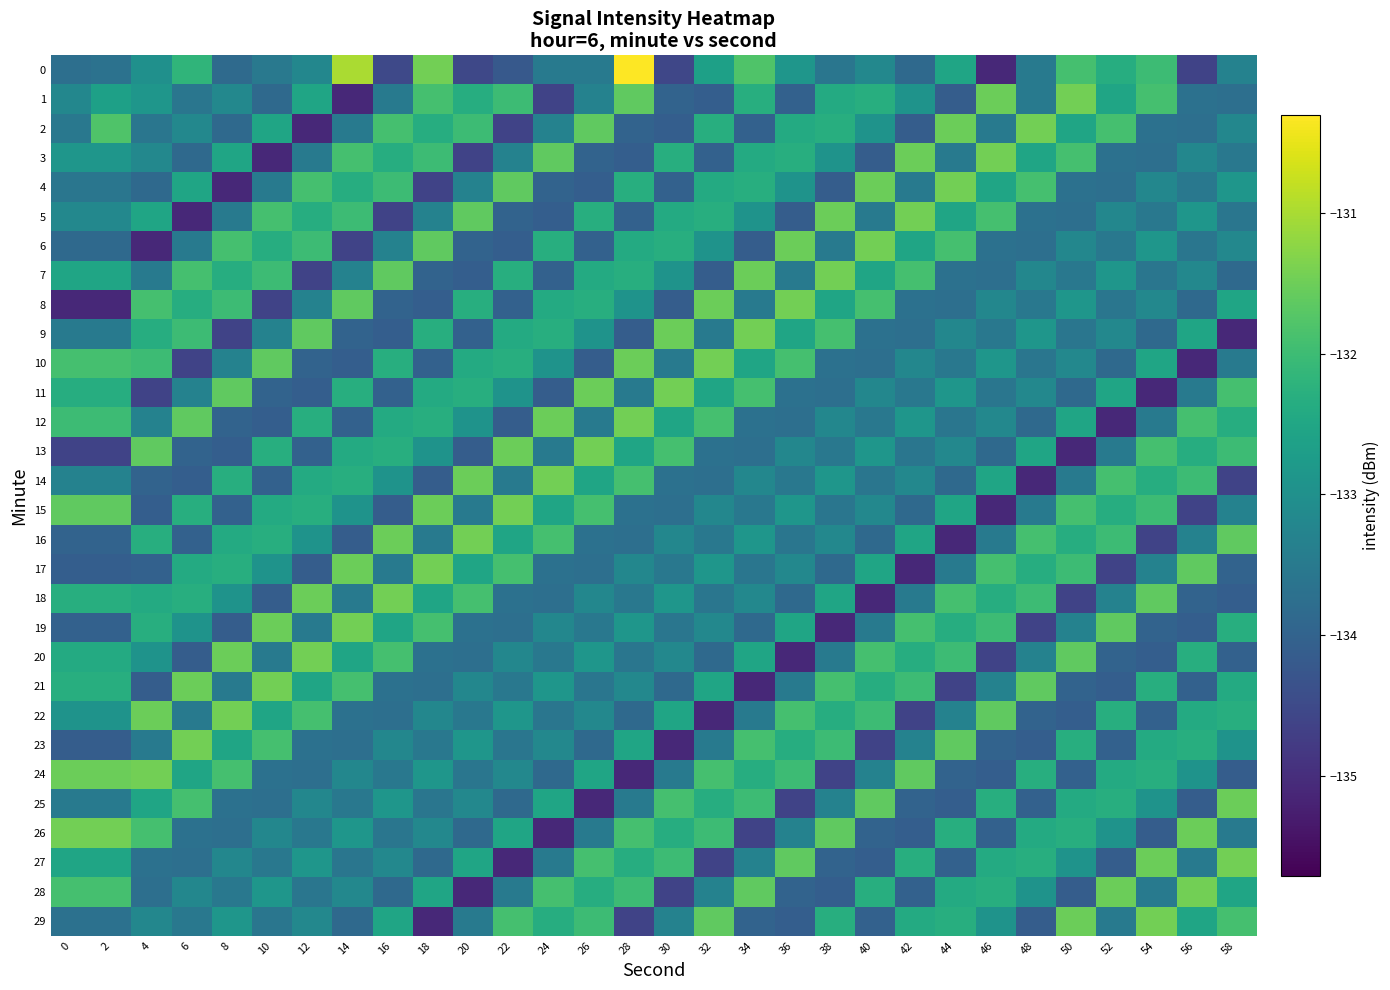

Rank the series at 46 from lowest to highest value.

0, 15, 20, 24, 26, 23, 13, 7, 6, 11, 9, 2, 16, 21, 8, 12, 29, 10, 4, 14, 27, 18, 28, 25, 19, 5, 17, 22, 1, 3